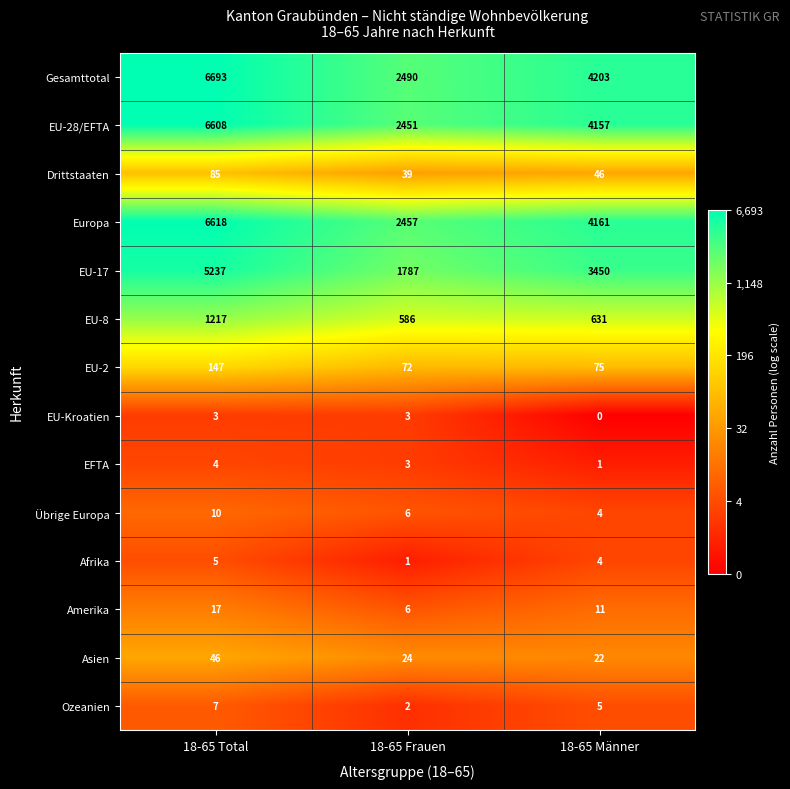

Which category has the lowest value across all series?

18-65 Männer